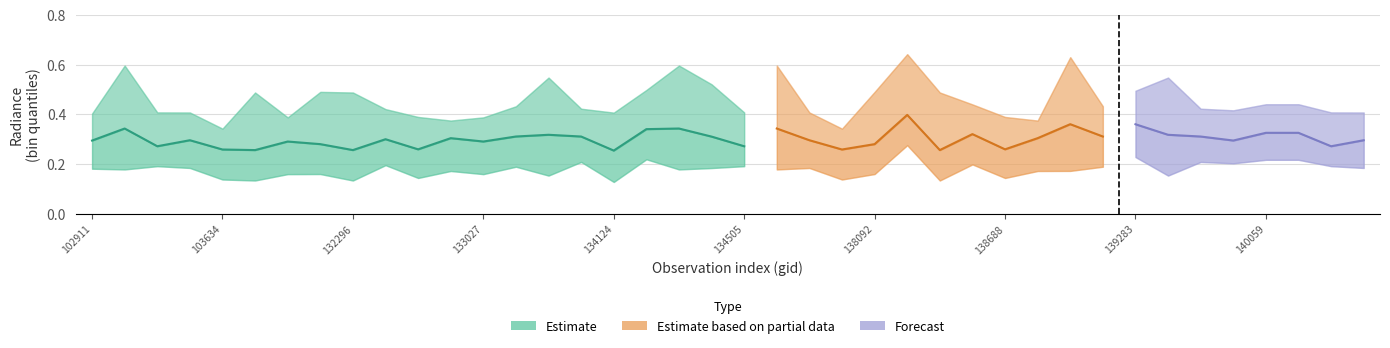

The rade9_bin_3q series shows 0.7 at 34. True or false?

False